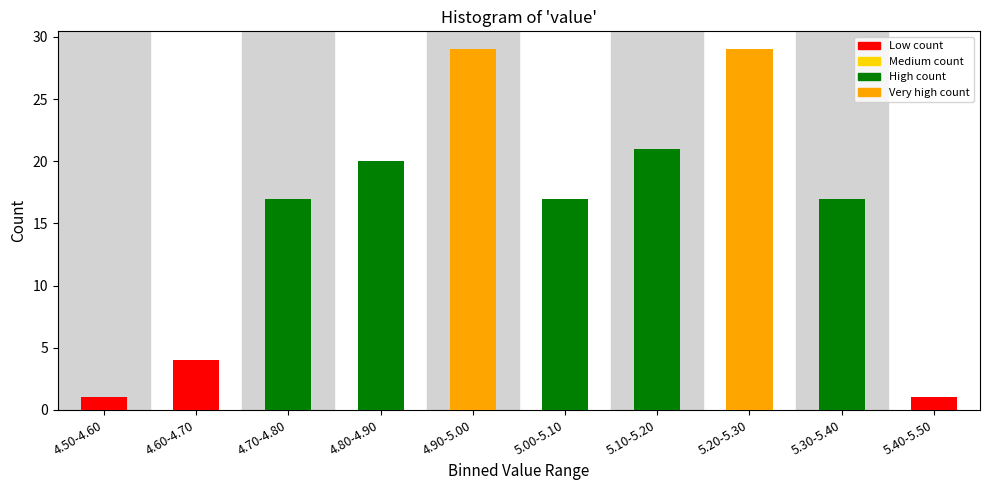

Reading right to left, list all the values displayed in this chart.

1	17	29	21	17	29	20	17	4	1